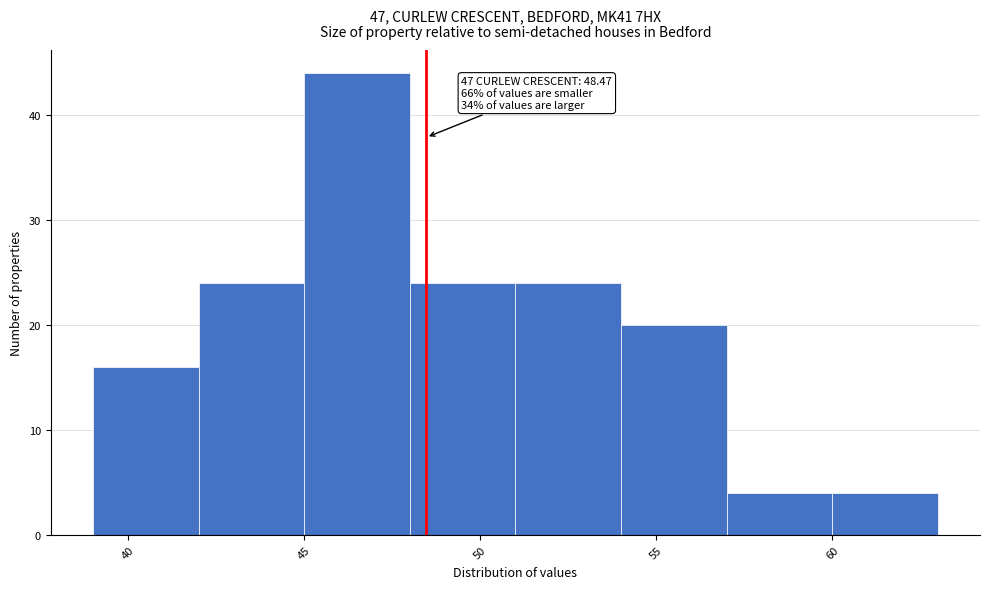

Which range on the x-axis has the tallest bar?

45 to 48